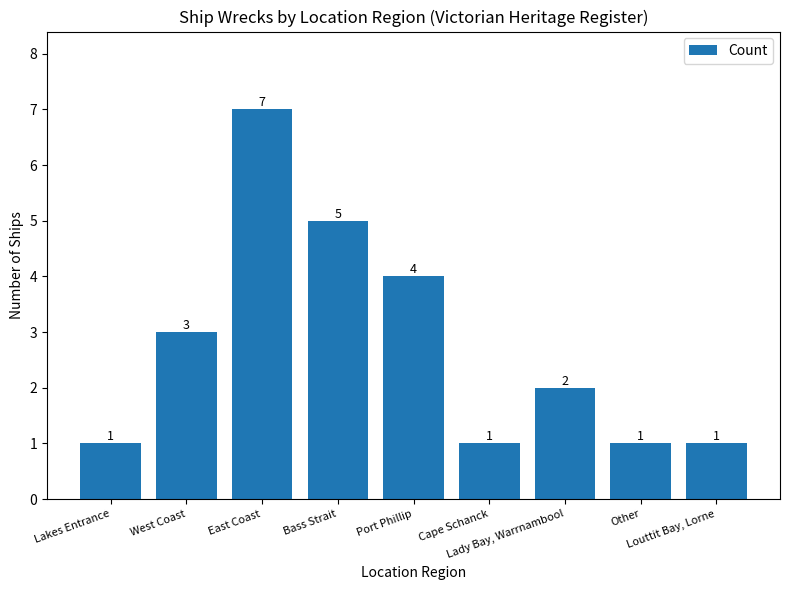

What is the difference between the values at Other and West Coast?

2